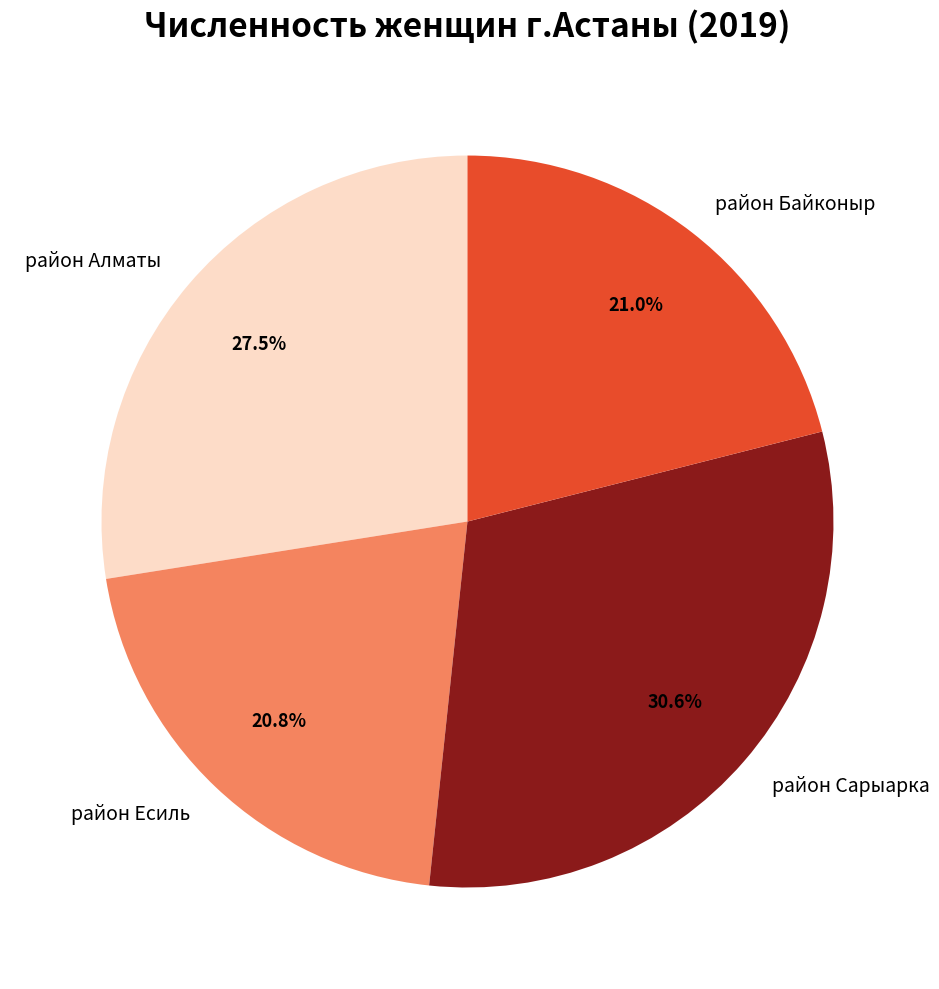

Which slice is the largest?

район Сарыарка